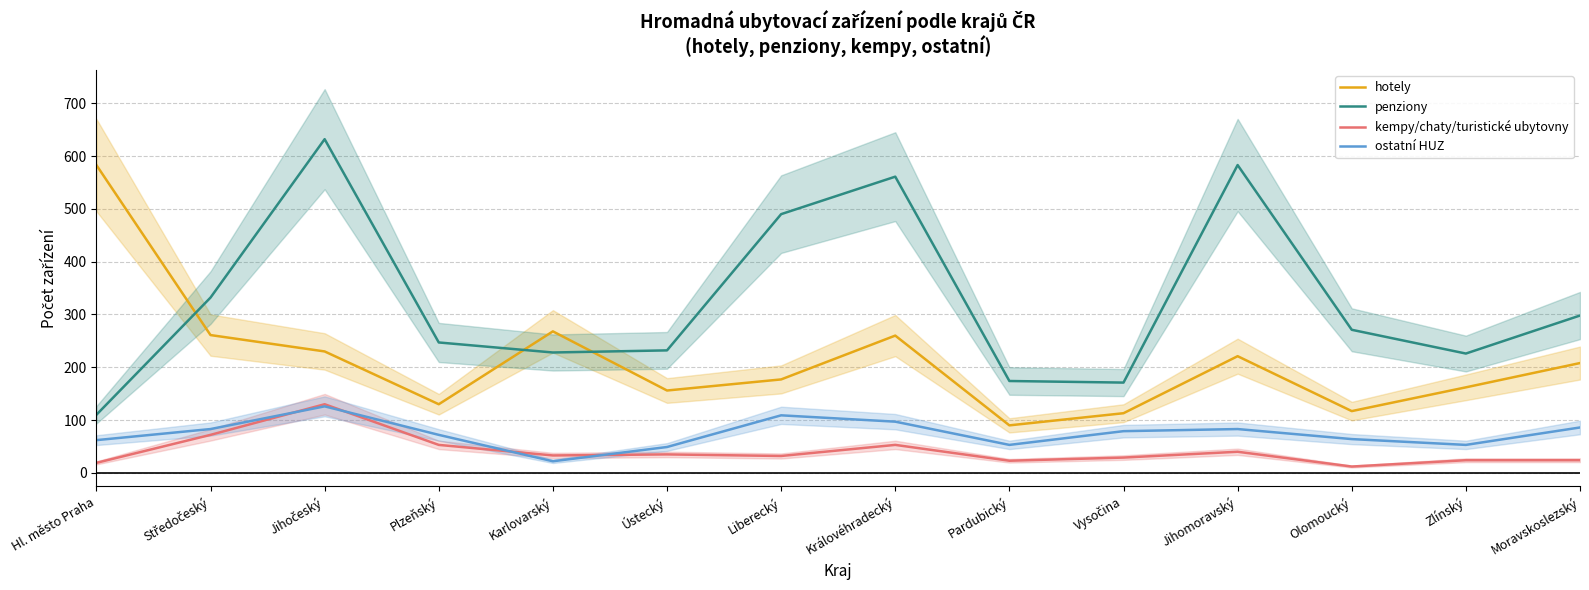

At how many categories does at least one series exceed 528?

4